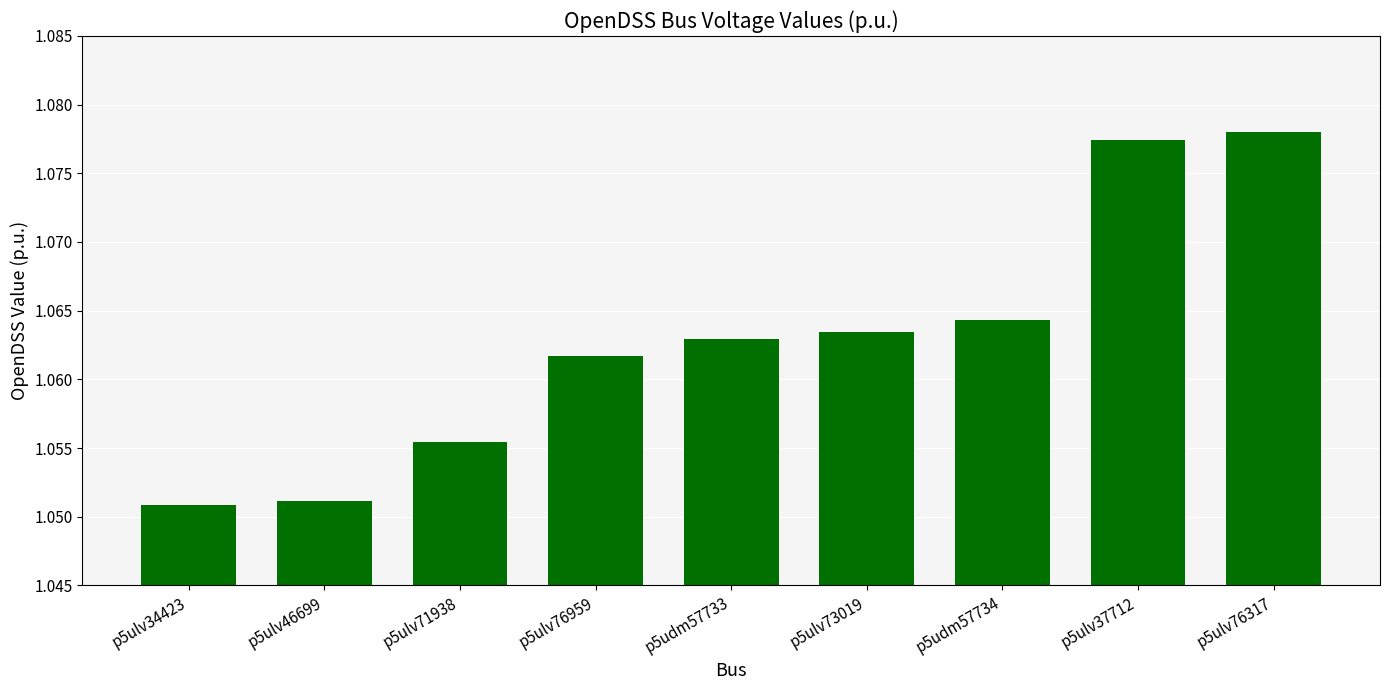

Is it true that the value at p5ulv76317 is 0.6?

False